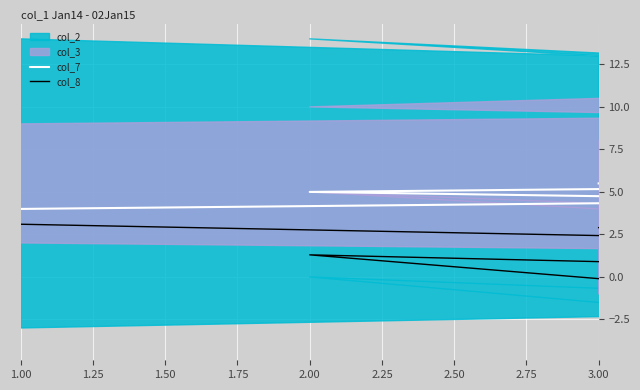

Between 2.00 and 2.50, which series saw the biggest shift?

col_7